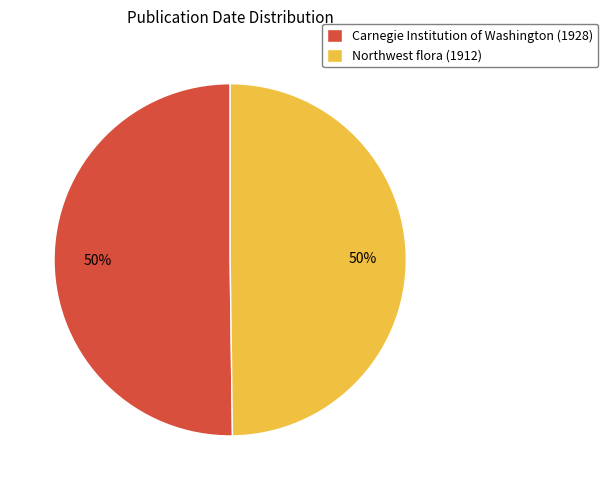

How many slices are in this pie chart?

2